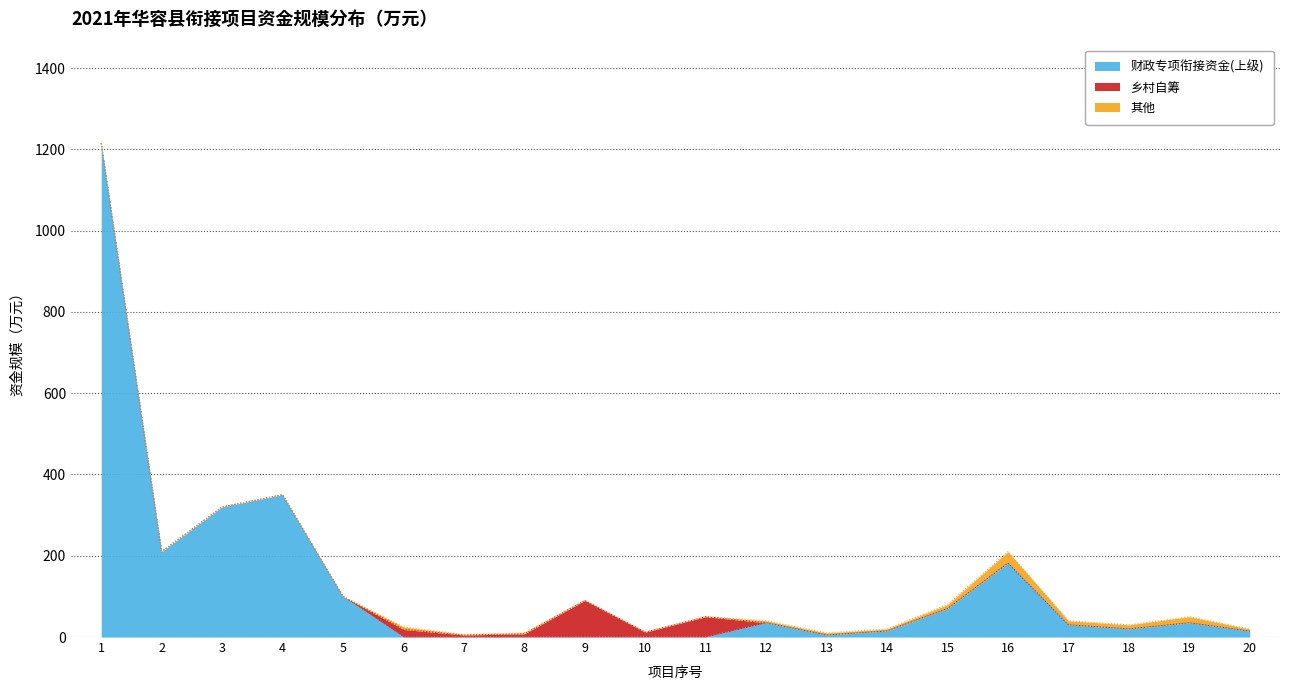

Which series has the largest total across all categories?

财政专项衔接资金(上级)